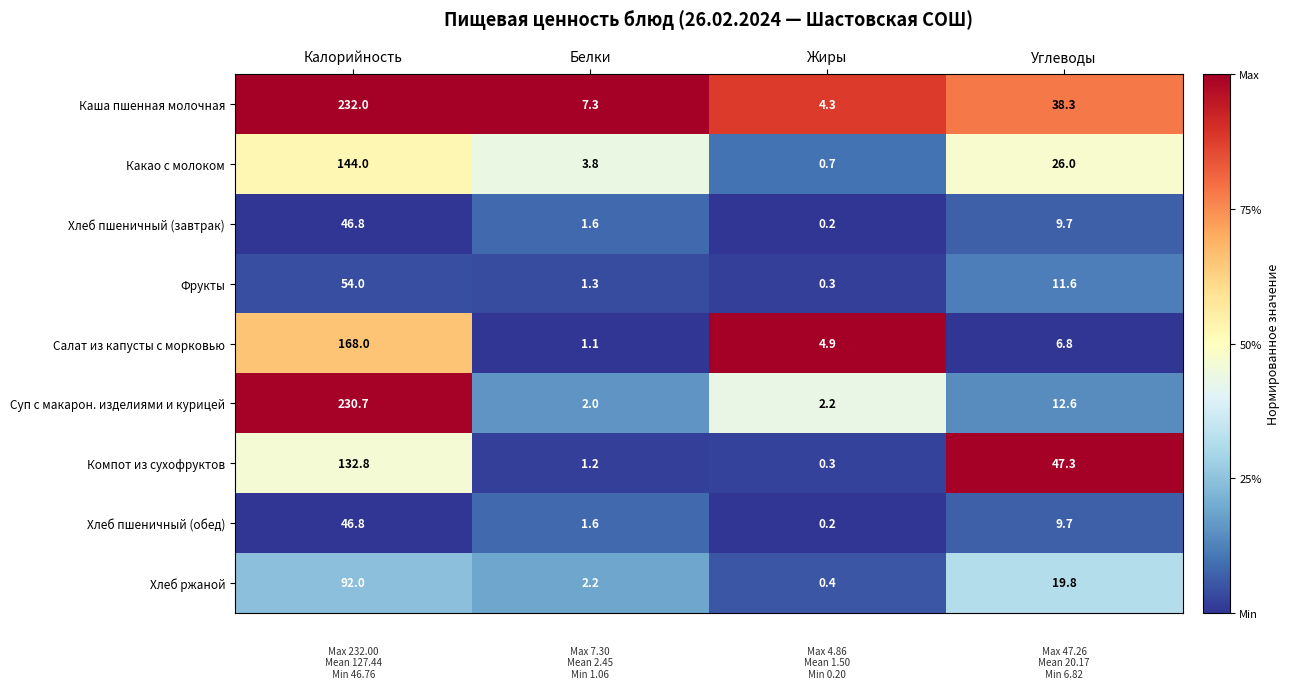

How many series are shown in this chart?

9